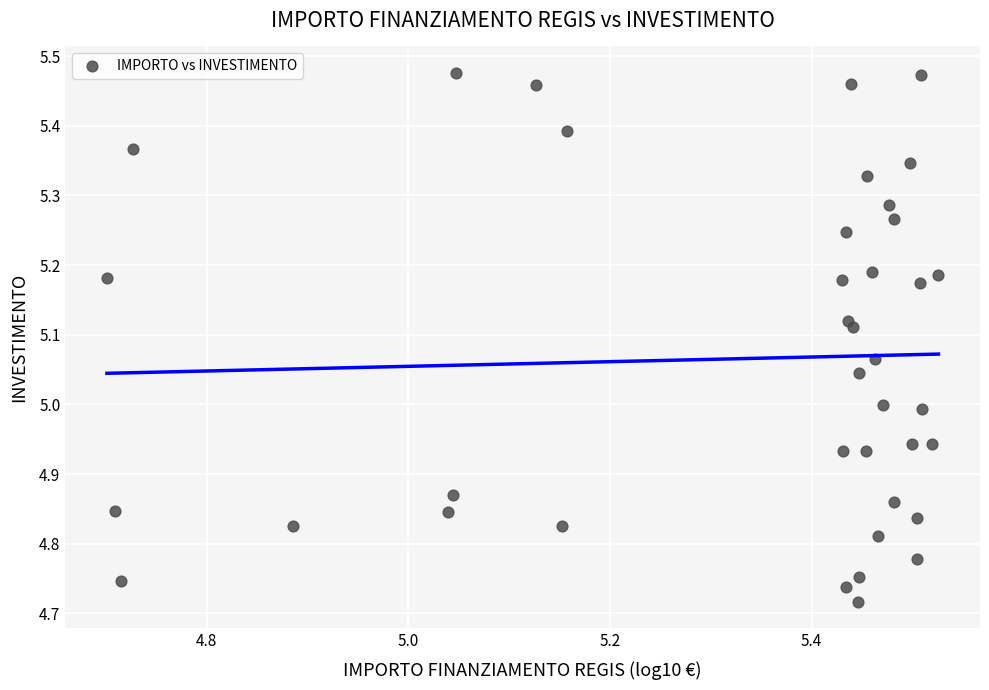

What is the range of Y values (max minus min)?

0.8